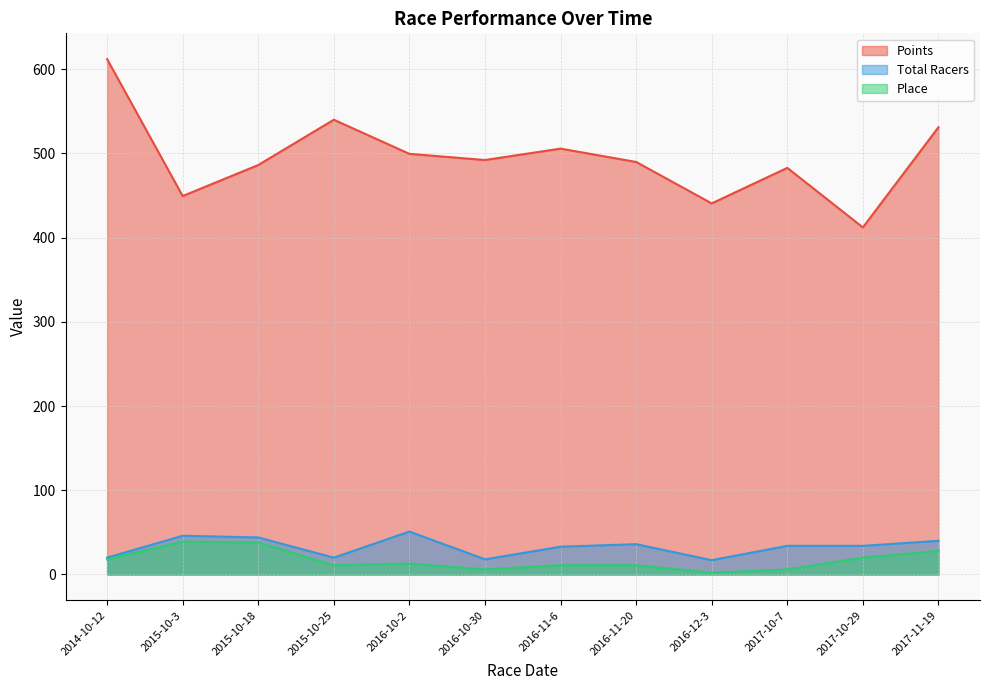

At which category does the chart reach its peak across all series?

2014-10-12